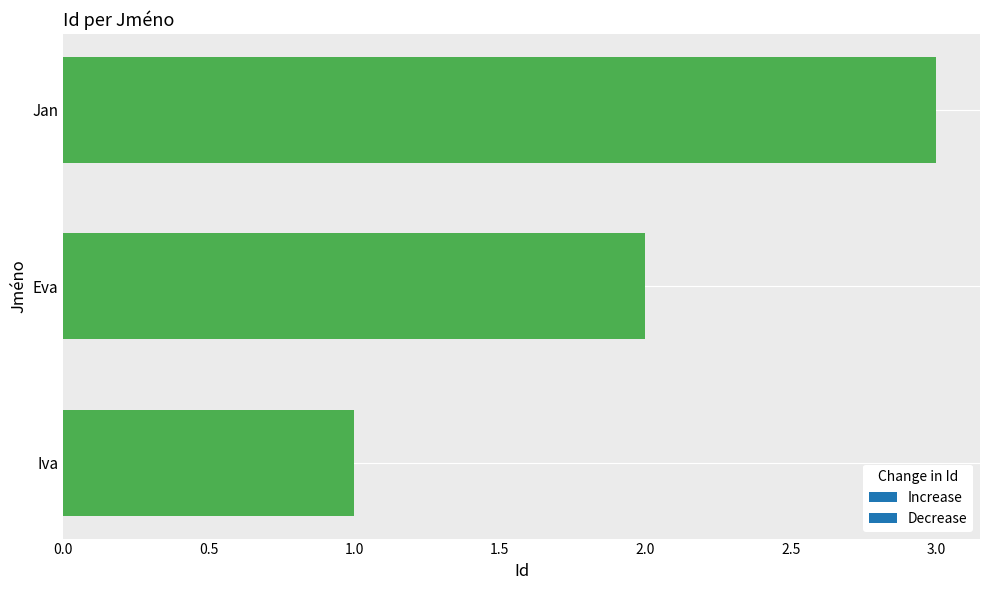

Rank the categories by value from lowest to highest.

Iva, Eva, Jan